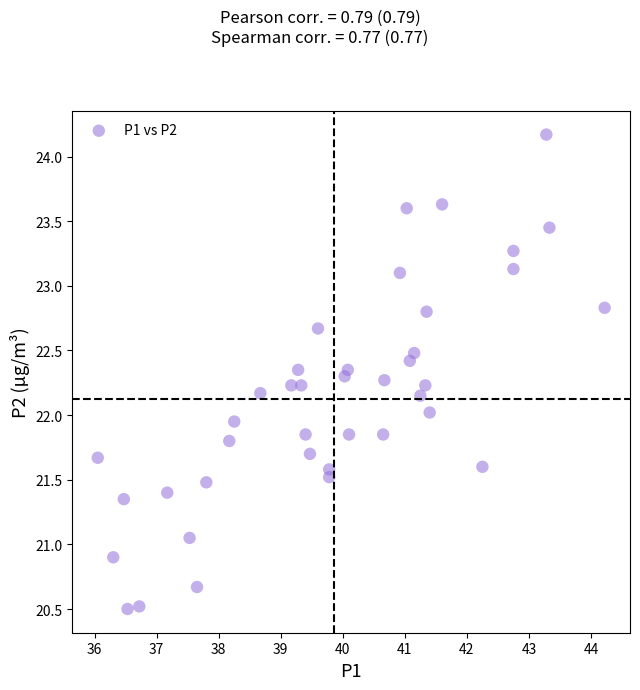

What is the range of X values (max minus min)?

8.2